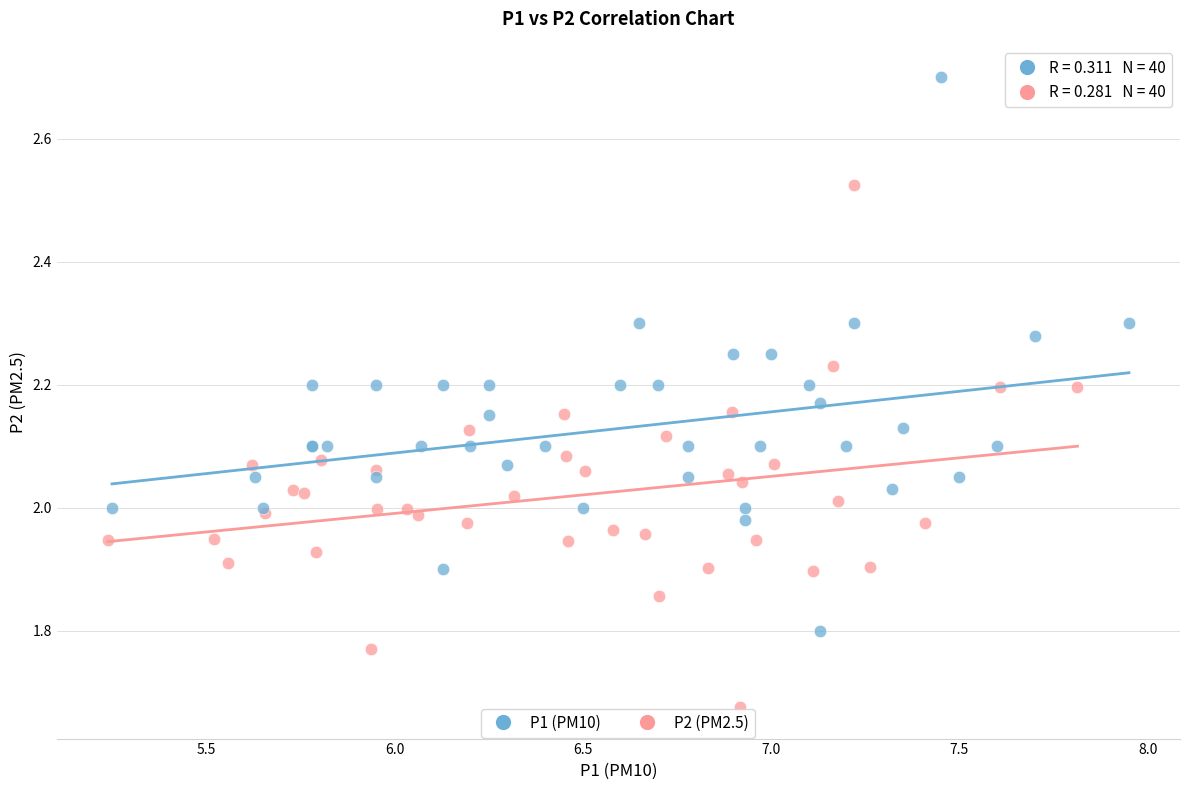

Which series has the widest spread of Y values?

P1 (PM10)